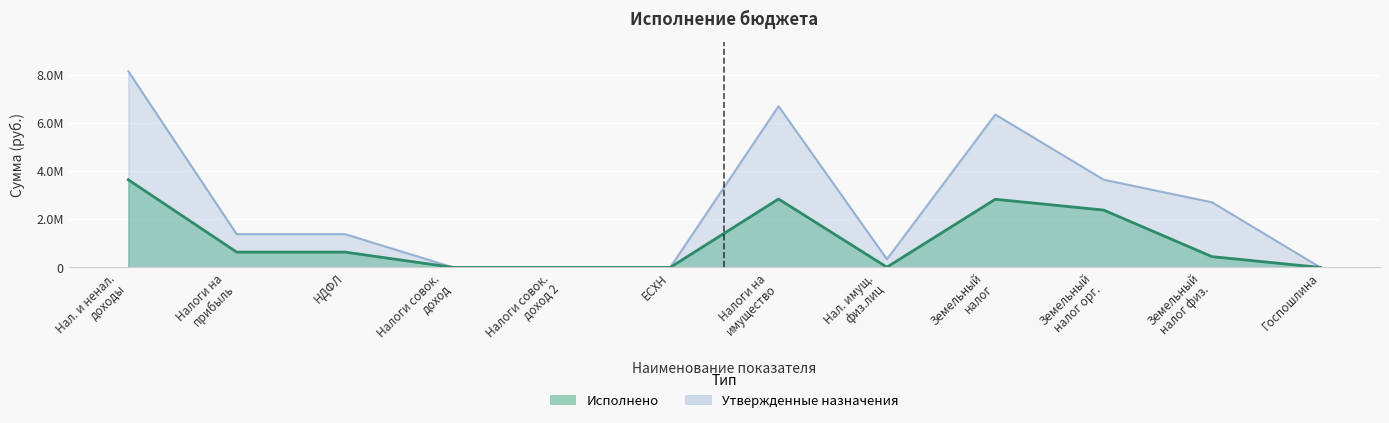

In Утвержденные назначения, how many points are lower than both neighbors (excluding endpoints)?

1